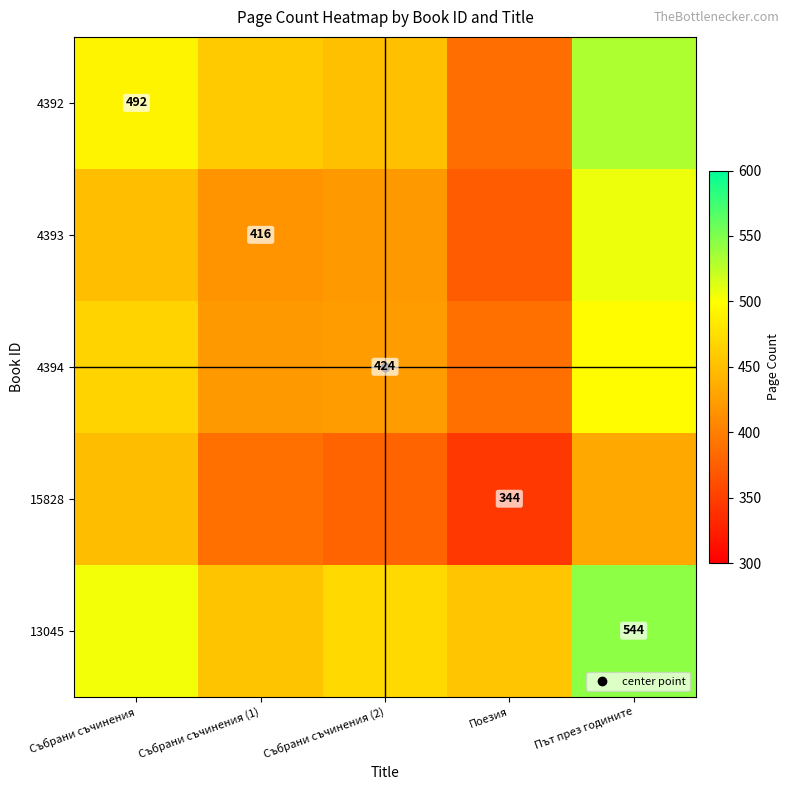

The value of 4394 at Поезия is 205.3. True or false?

False